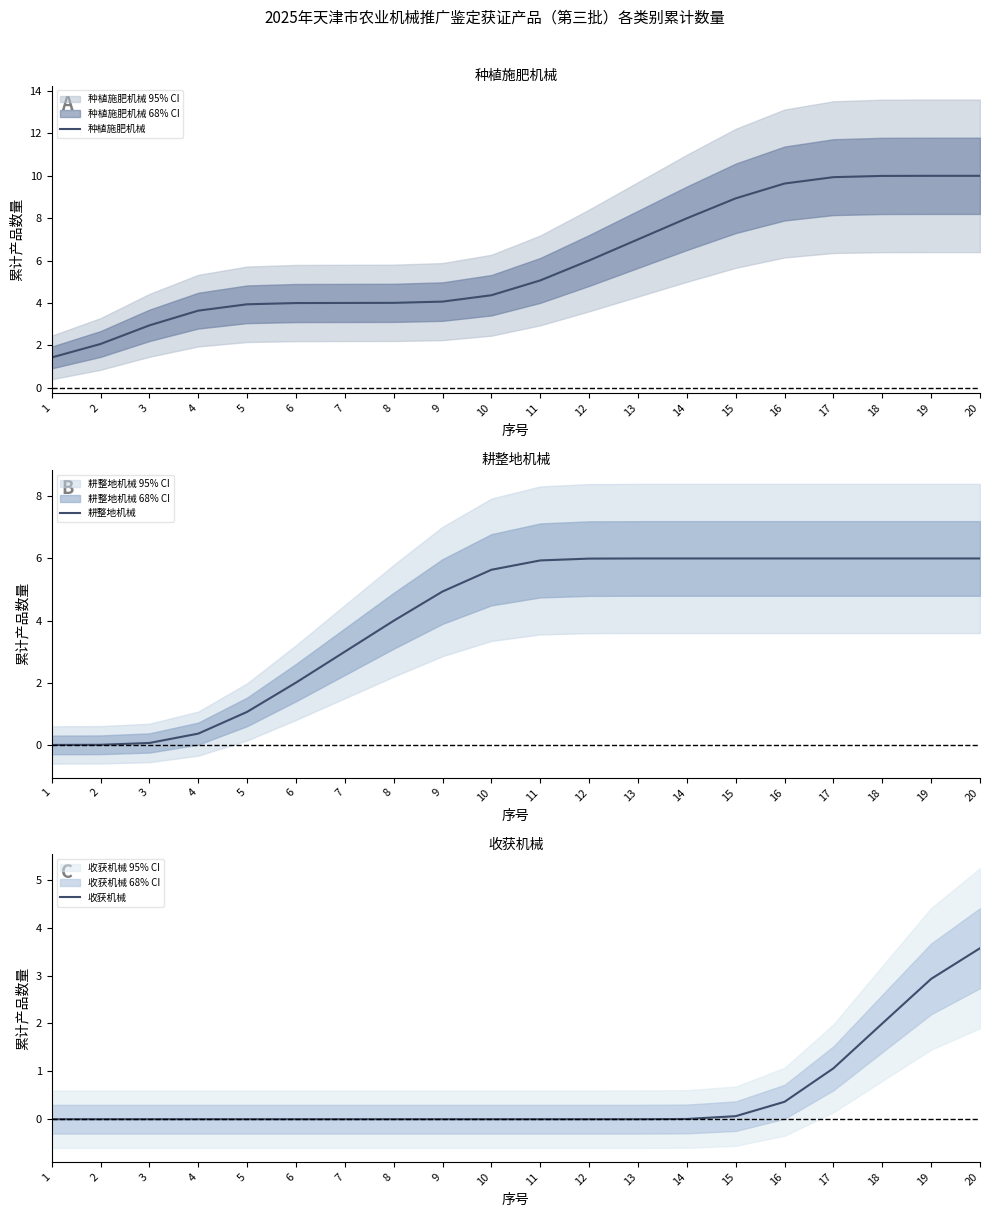

At how many categories does at least one series exceed 8?

6